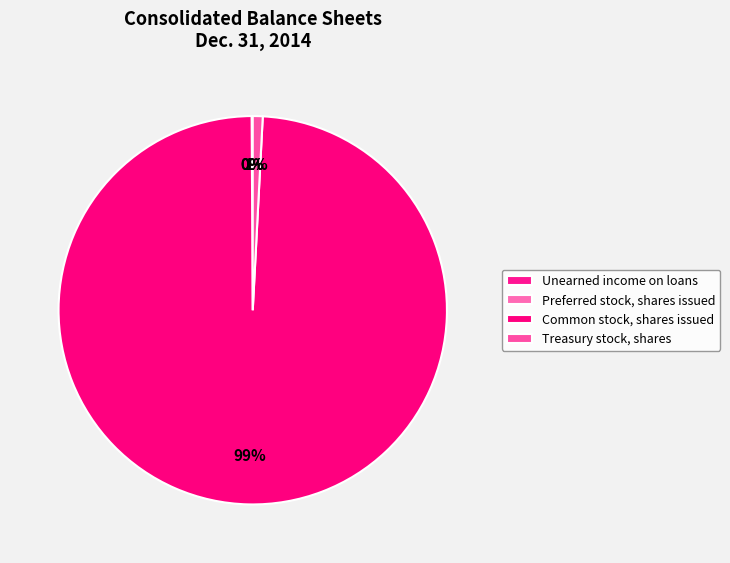

To the nearest percent, what is the difference between the Unearned income on loans and Treasury stock, shares slice percentages?

1%